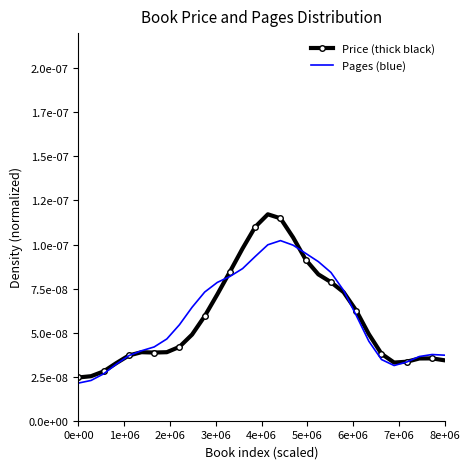

How many lines are shown in the chart?

2